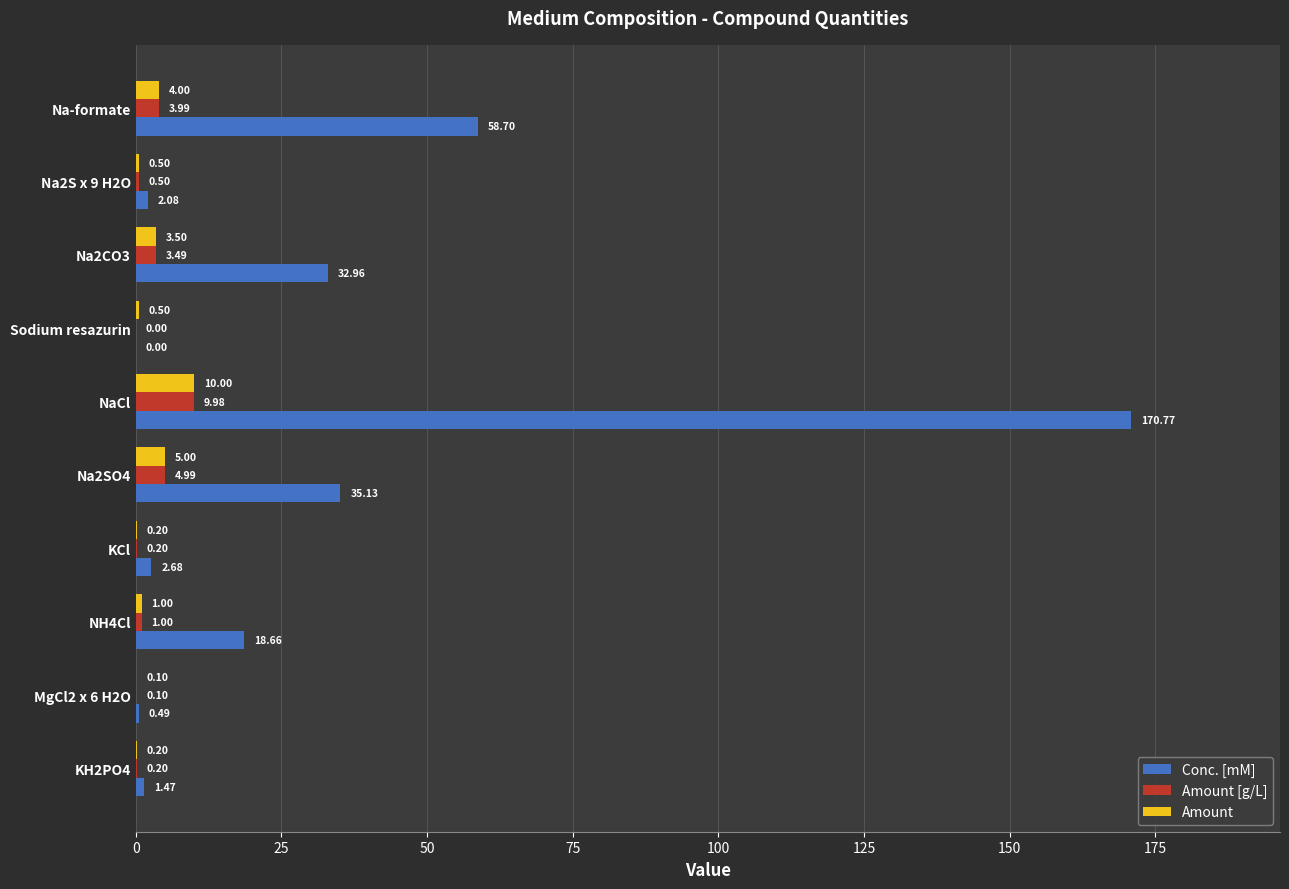

What is the sum of the Amount [g/L] values at MgCl2 x 6 H2O and Na2SO4?

5.1